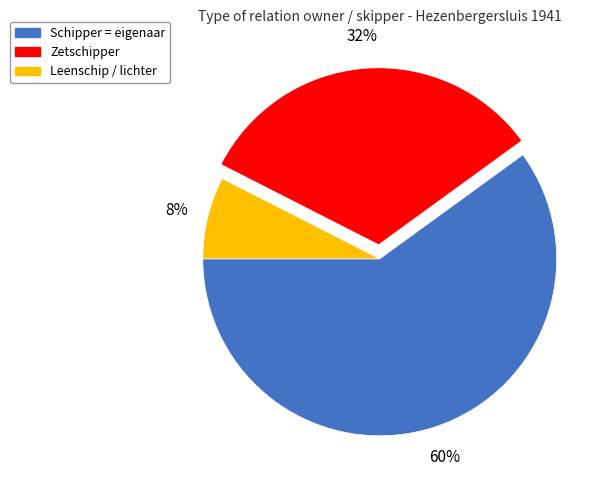

Which slice is the largest?

Schipper = eigenaar